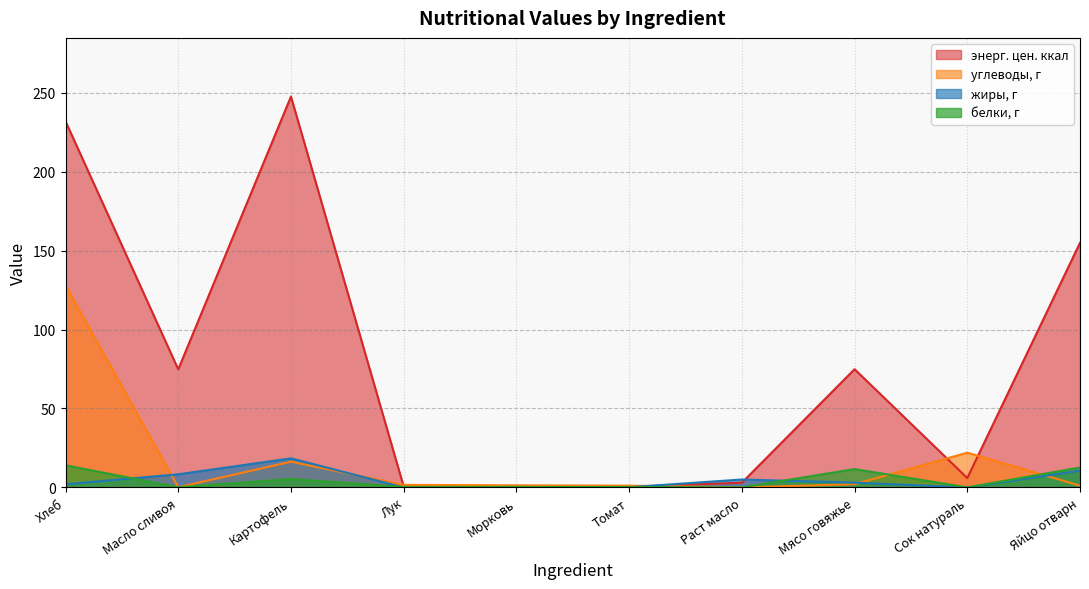

What is the label of the 7th point from the left?

Раст масло